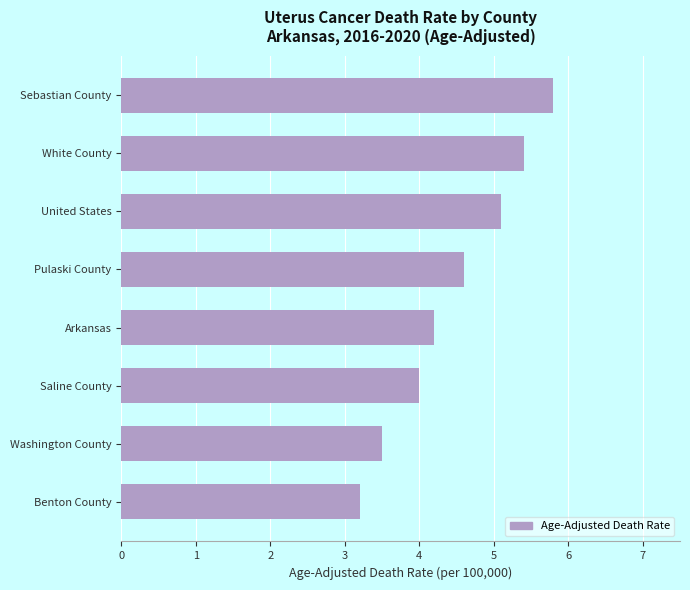

Is it true that the value at Saline County is 4.0?

True